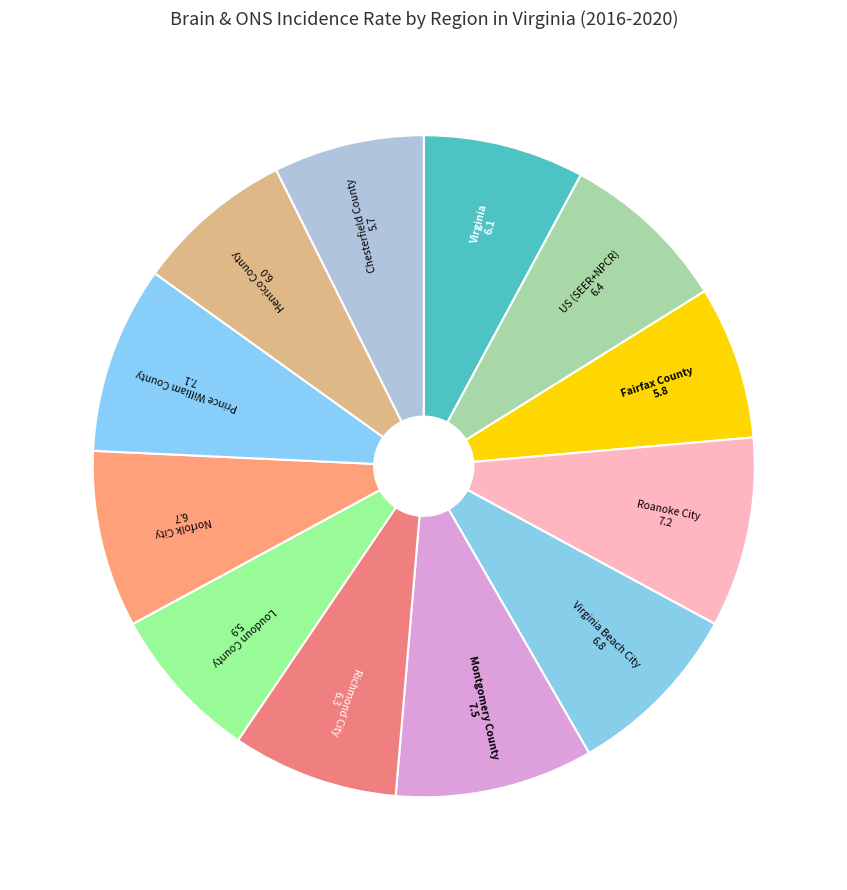

Is the sum of Norfolk City and Henrico County greater than half?

No